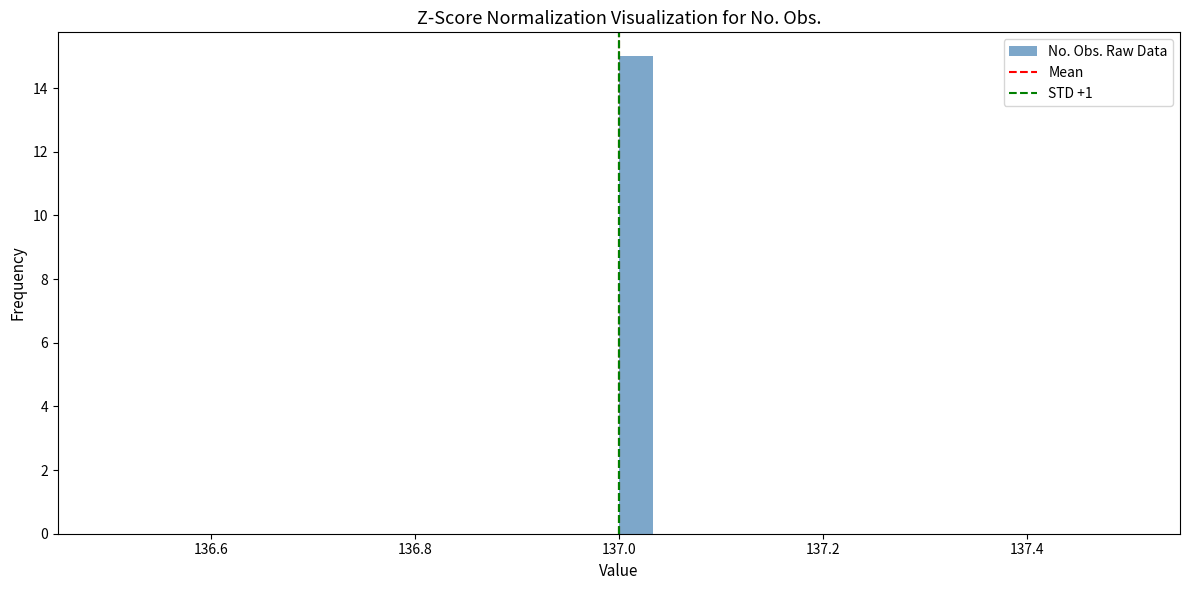

Around what value on the x-axis is the tallest bar? Give the approximate position of its centre, as read against the axis.

137.02